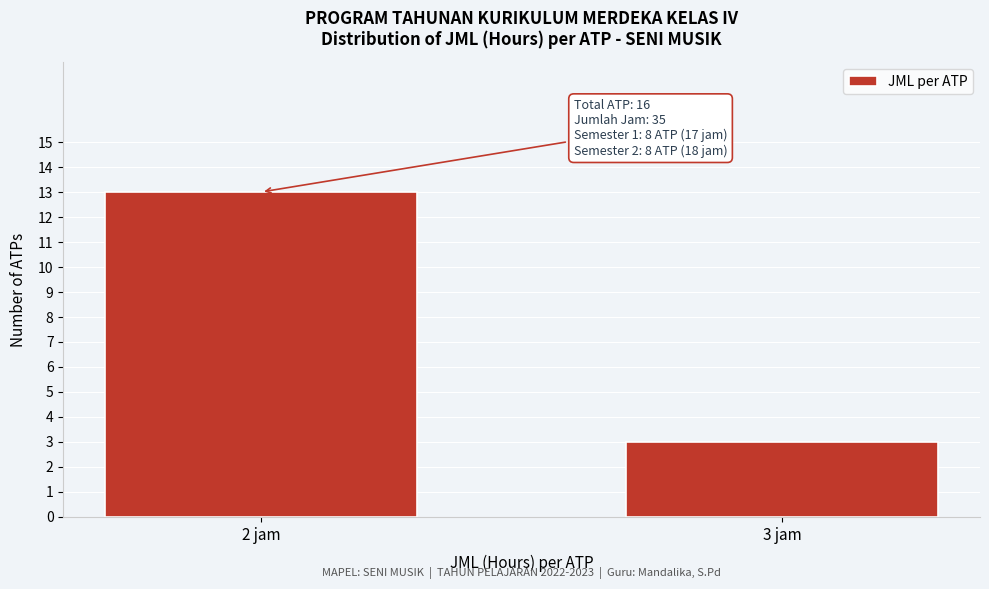

Reading right to left, transcribe all the data shown in this chart.

3	13